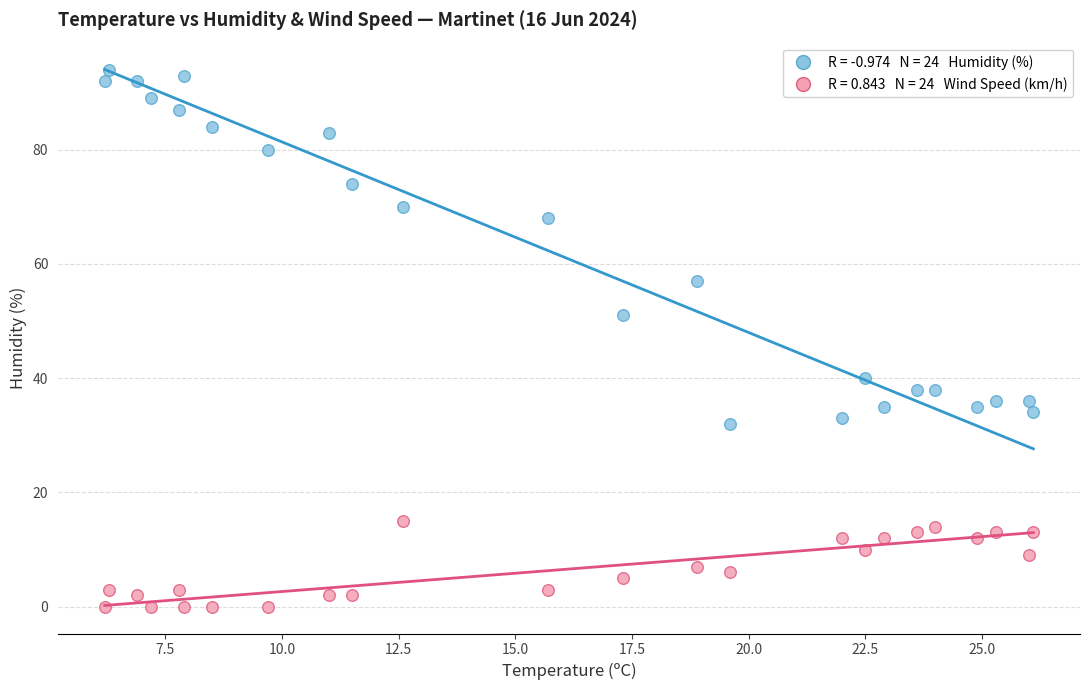

Across all data points, what is the range of Y values (max minus min)?

94